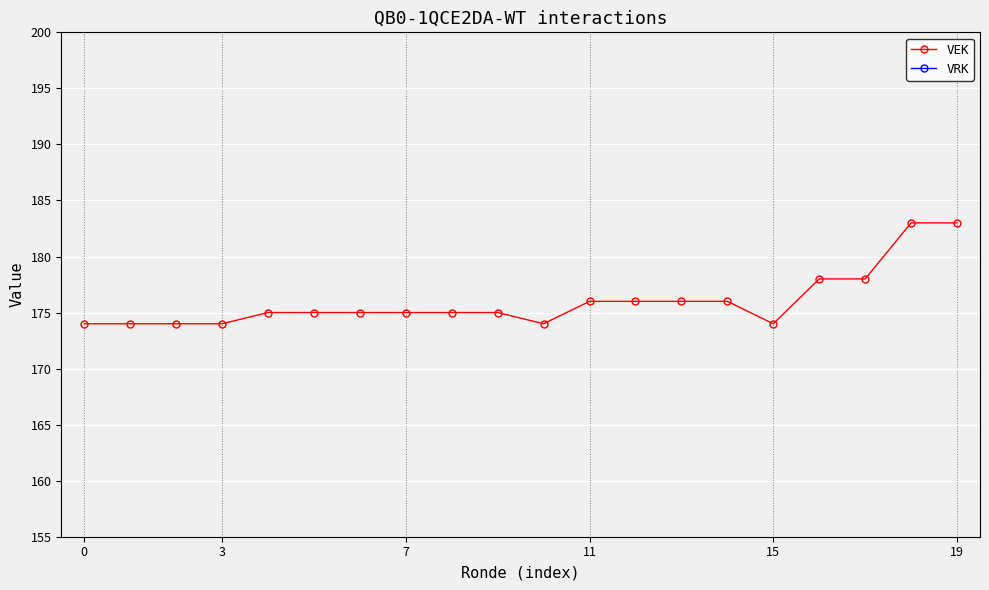

Reading right to left, extract all data points from this chart.

VEK: 183	183	178	178	174	176	176	176	176	174	175	175	175	175	175	175	174	174	174	174
VRK: 0	0	0	0	0	0	0	0	0	0	0	0	0	0	0	0	0	0	0	0